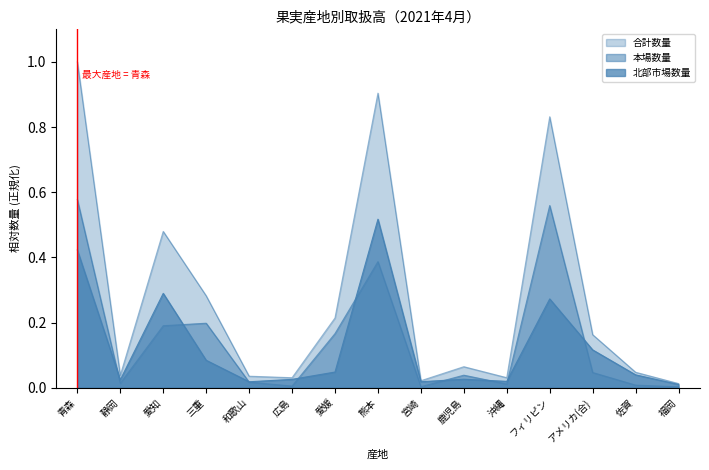

What is the sum of the 北部市場数量 values at 愛知 and 佐賀?

0.3